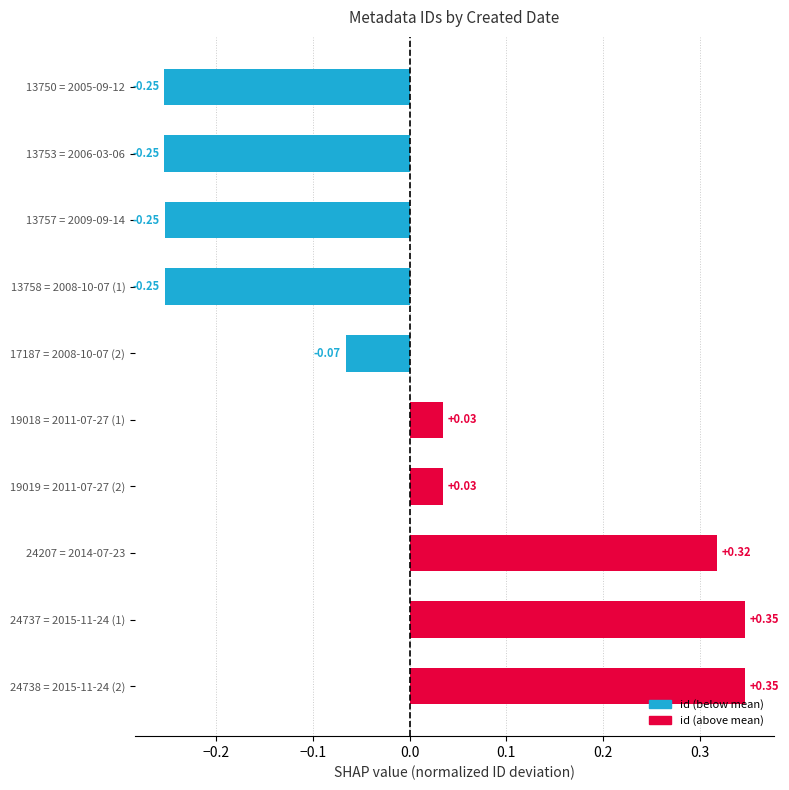

What is the difference between the second highest and minimum values?

0.6